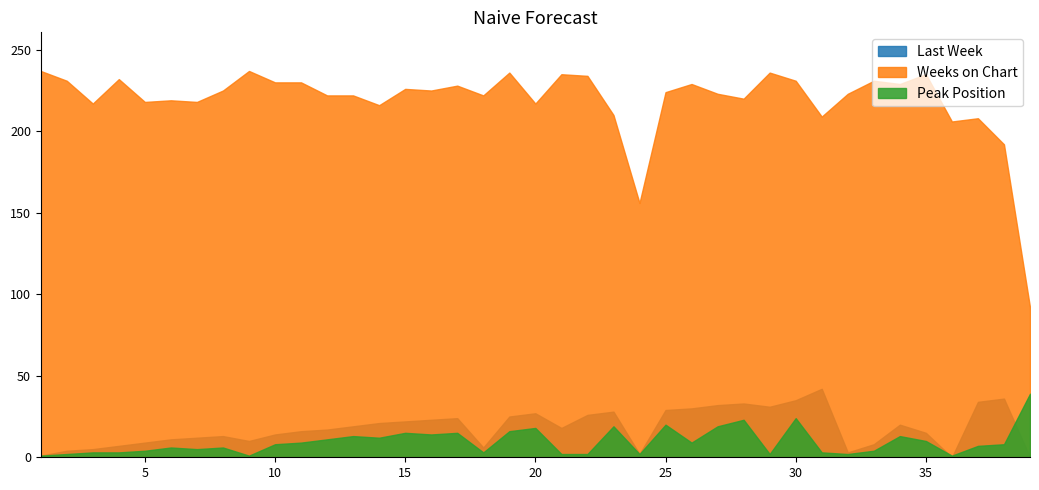

In Weeks on Chart, how many points are higher than both neighbors (excluding endpoints)?

12